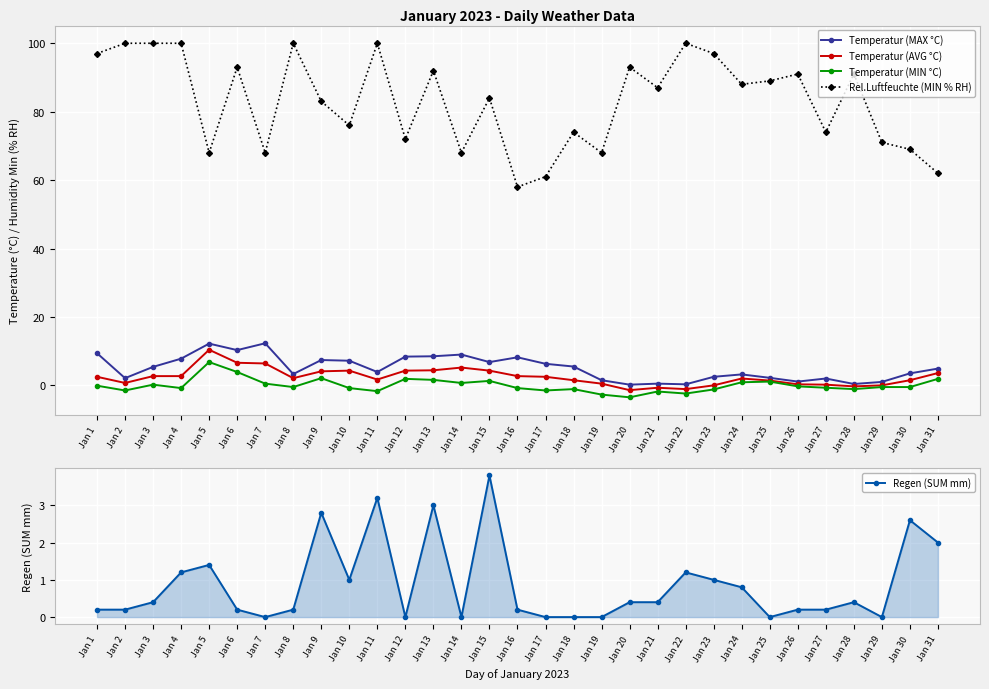

What is the sum of all Temperatur (MIN °C) values?

-0.6